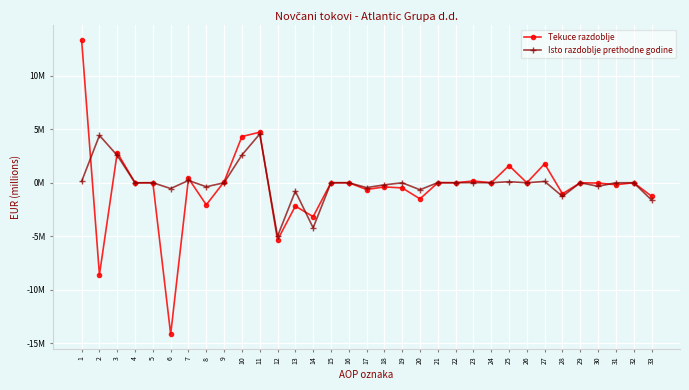

Reading right to left, transcribe all the data shown in this chart.

Tekuce razdoblje: 33=-1.3	32=0.0	31=-0.2	30=-0.0	29=0.0	28=-1.0	27=1.8	26=0.0	25=1.6	24=0.0	23=0.2	22=0.0	21=0.0	20=-1.5	19=-0.5	18=-0.4	17=-0.6	16=0.0	15=0.0	14=-3.2	13=-2.2	12=-5.4	11=4.7	10=4.3	9=0.1	8=-2.1	7=0.4	6=-14.2	5=0.0	4=0.0	3=2.8	2=-8.6	1=13.3
Isto razdoblje prethodne godine: 33=-1.6	32=0.0	31=0.0	30=-0.3	29=0.0	28=-1.3	27=0.1	26=0.0	25=0.1	24=0.0	23=0.0	22=0.0	21=0.0	20=-0.7	19=-0.0	18=-0.2	17=-0.5	16=0.0	15=0.0	14=-4.2	13=-0.8	12=-5.0	11=4.6	10=2.6	9=0.0	8=-0.4	7=0.2	6=-0.5	5=0.0	4=-0.0	3=2.6	2=4.4	1=0.1